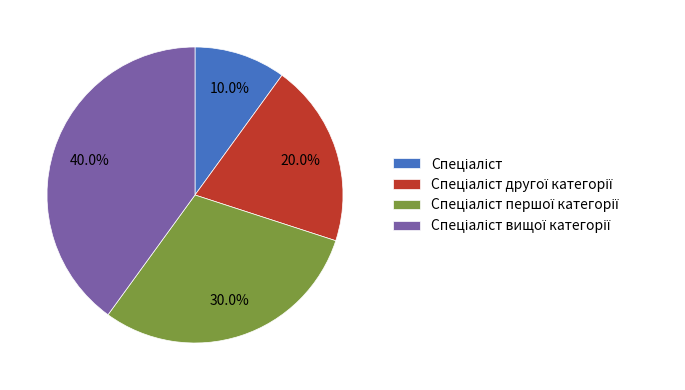

Is there any slice that represents more than half of the pie?

No